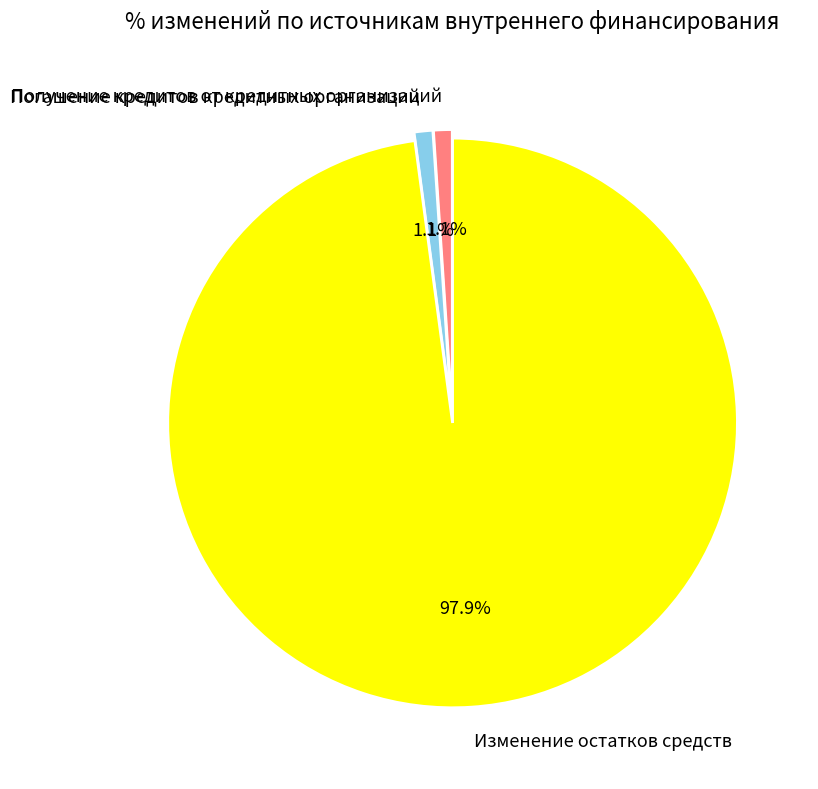

Does Получение кредитов от кредитных организаций account for over 50% of the chart?

No